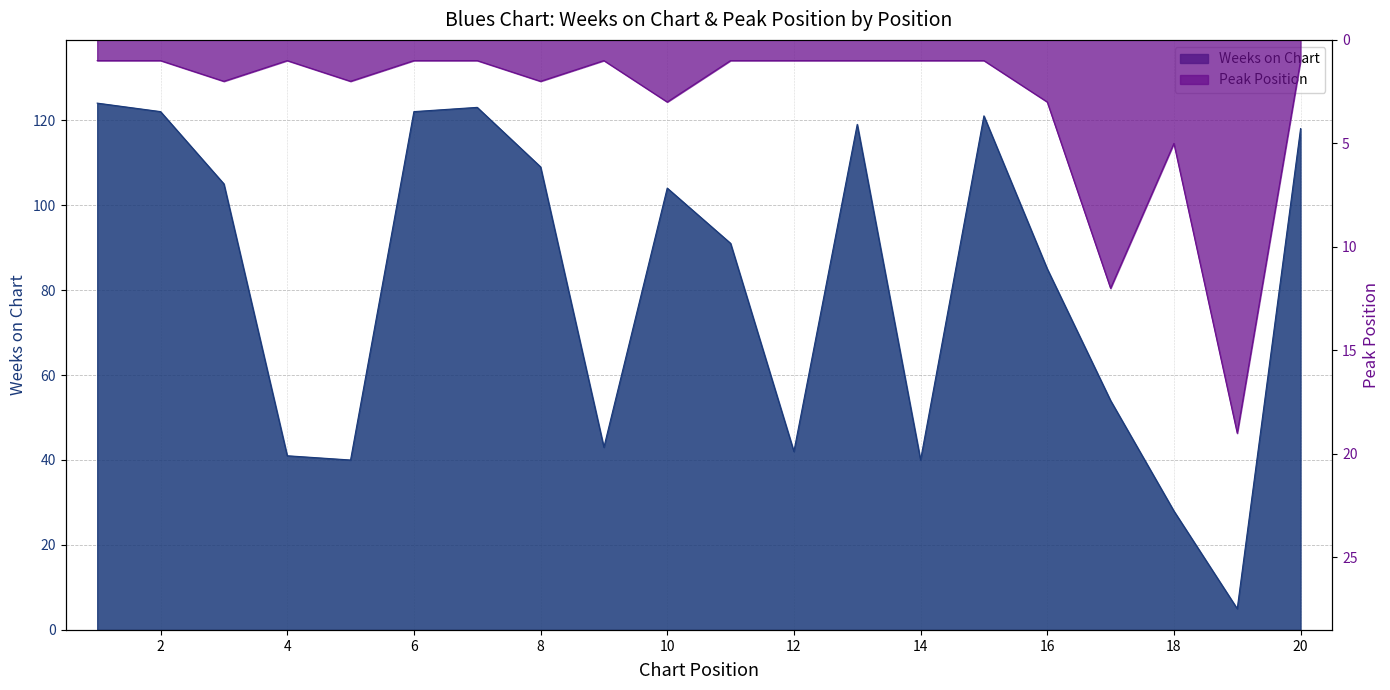

How many lines are shown in the chart?

2